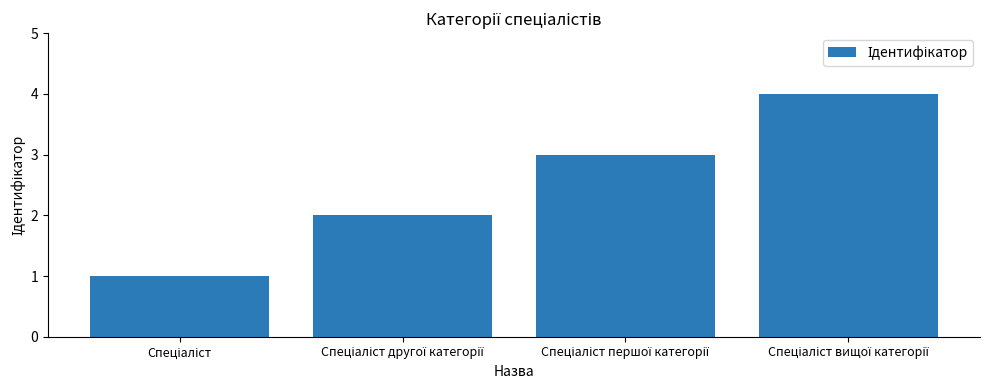

What is the maximum value shown in the chart?

4